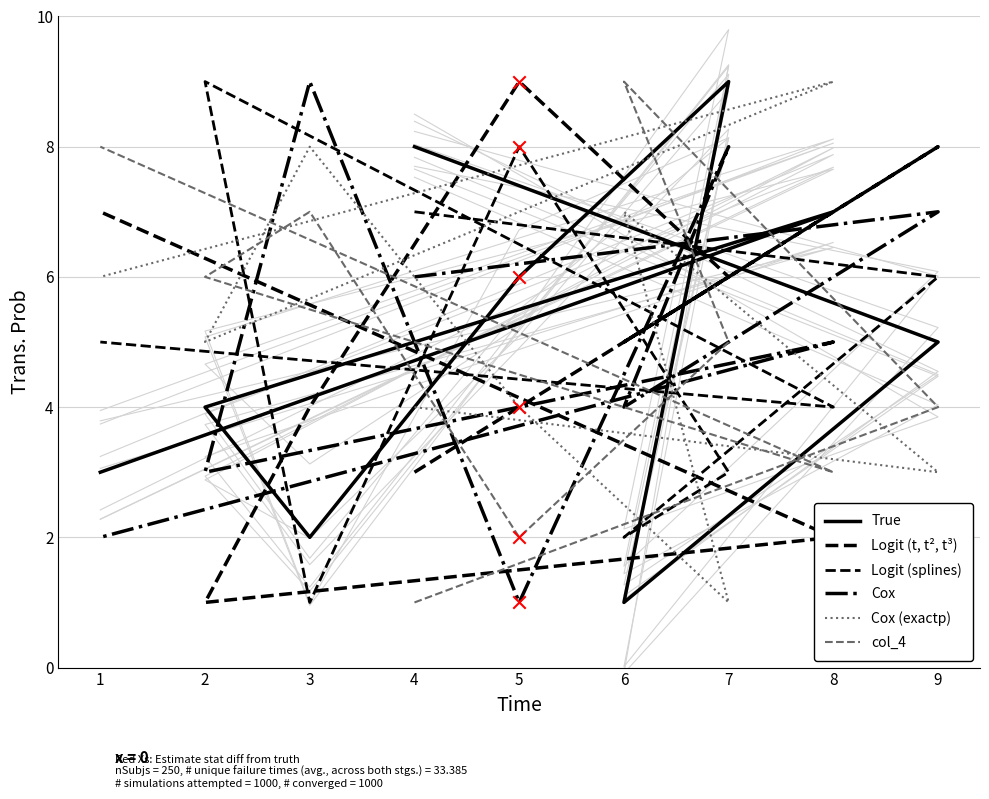

Which series has the largest total across all categories?

Cox (exactp)